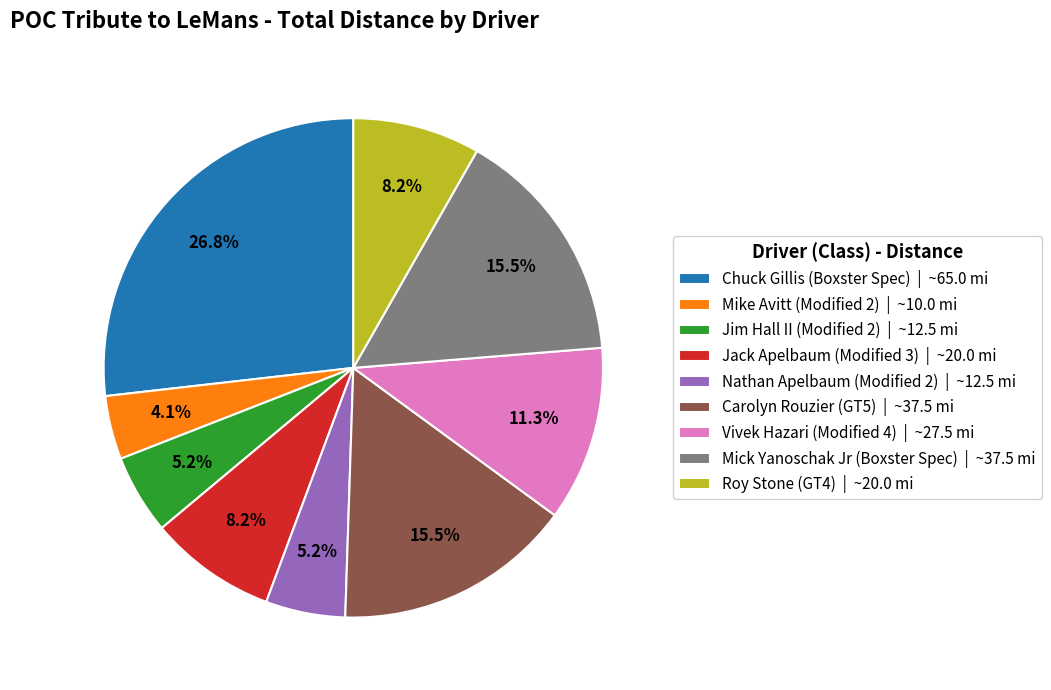

Which category has the smallest portion of the pie?

Mike Avitt (Modified 2)